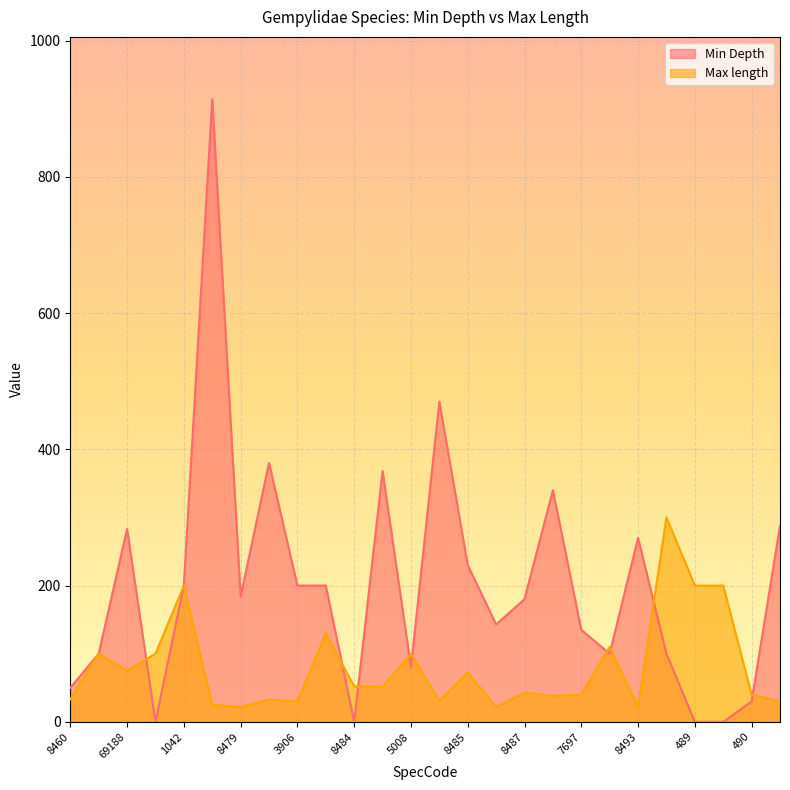

True or false: Min Depth and Max length cross at least once.

True